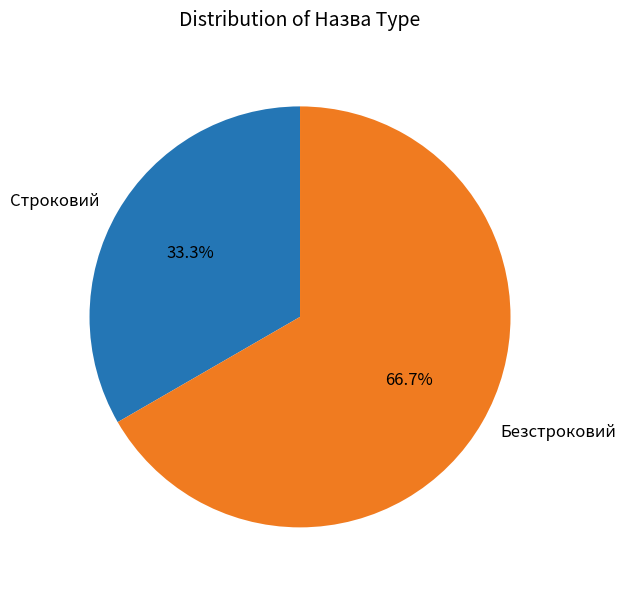

To the nearest percent, what is the average slice percentage?

50%